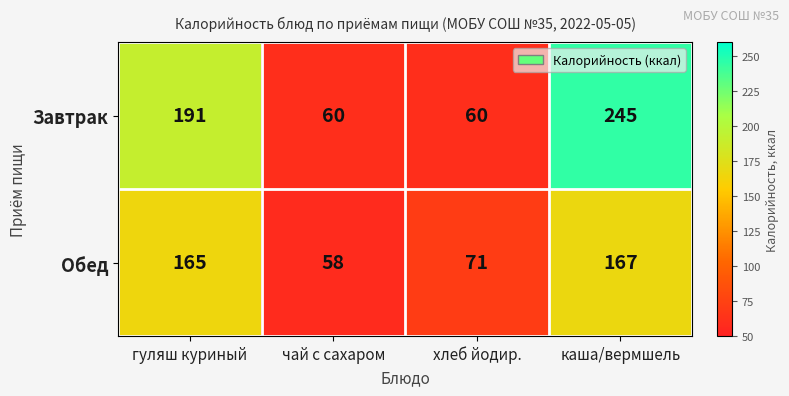

Reading right to left, extract all data points from this chart.

Завтрак: каша/вермшель=245	хлеб йодир.=60	чай с сахаром=60	гуляш куриный=191
Обед: каша/вермшель=167	хлеб йодир.=71	чай с сахаром=58	гуляш куриный=165